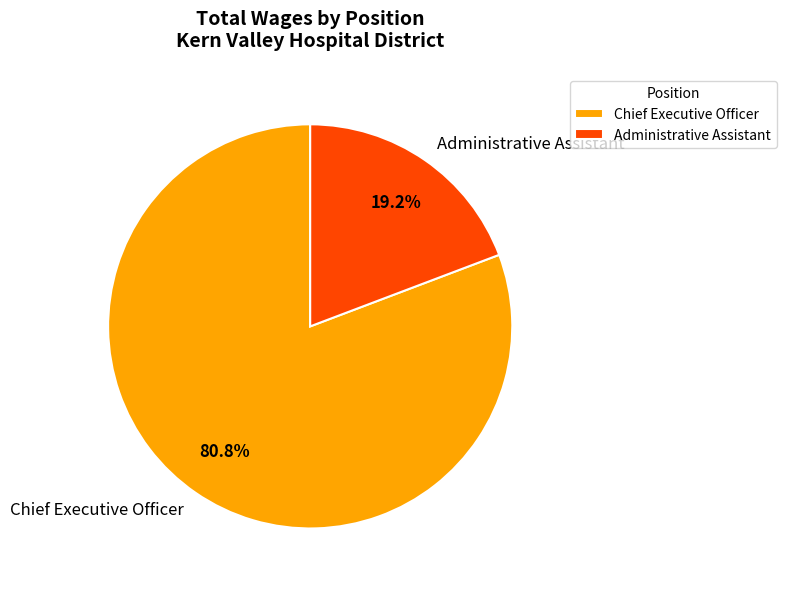

The Chief Executive Officer slice represents 81% of the pie. True or false?

True